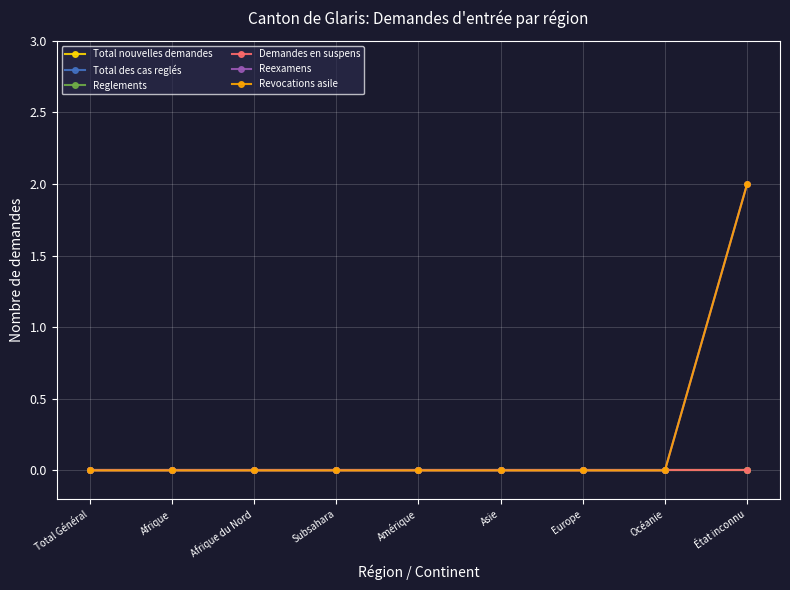

Which series has the largest total across all categories?

Reexamens